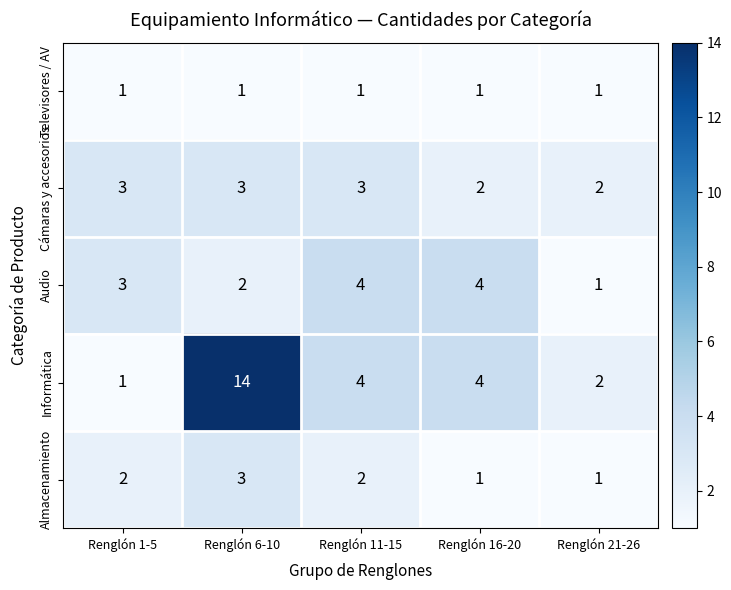

True or false: Almacenamiento has a value of 0 at Renglón 11-15.

False